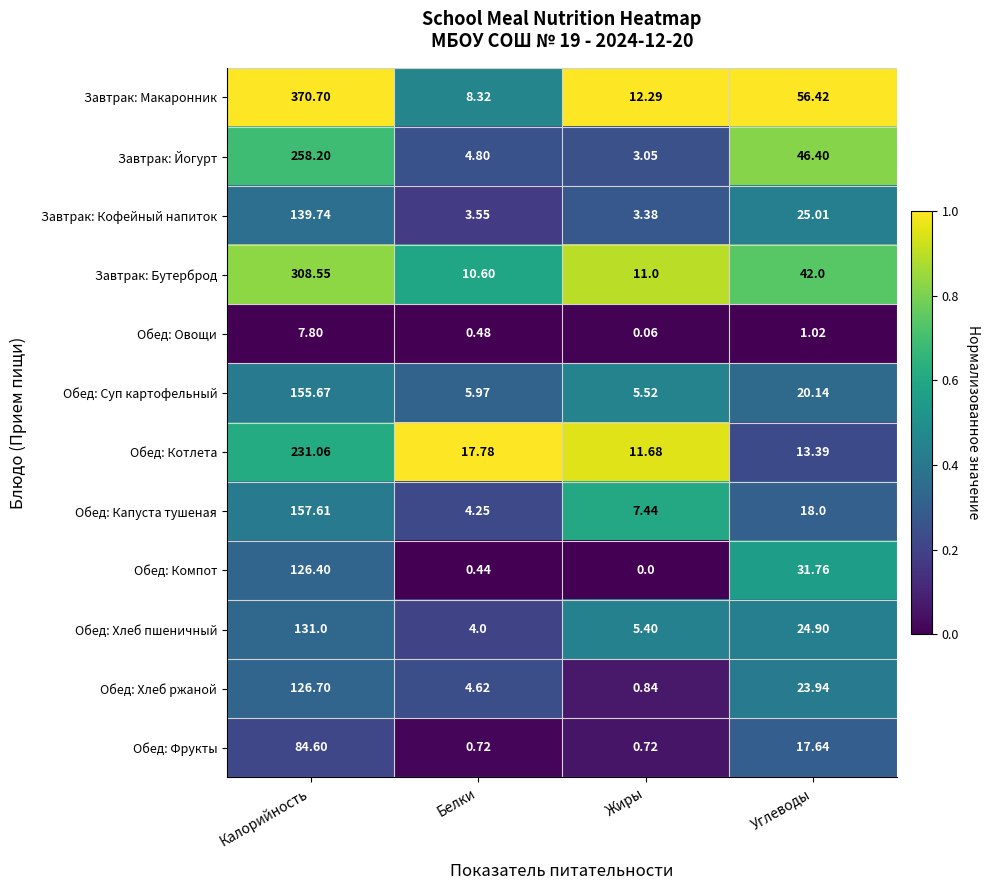

What is the total value across all series at Белки?

65.5